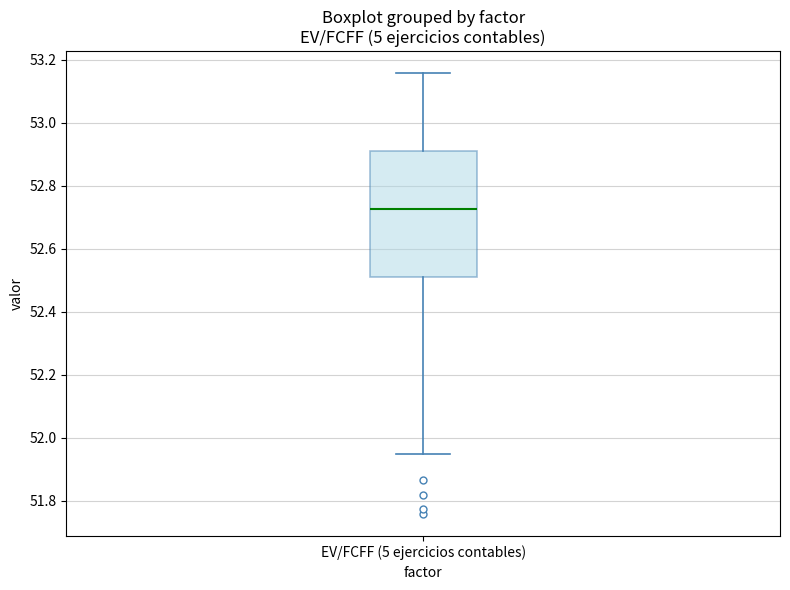

Read this box plot against the y-axis: the position of the median line, the range covered by the box, and the ends of both whiskers. The values are not printed on the chart, so give them approximately, as read against the axis.

median 52.72, box 52.50 to 52.90, whiskers 51.94 to 53.16